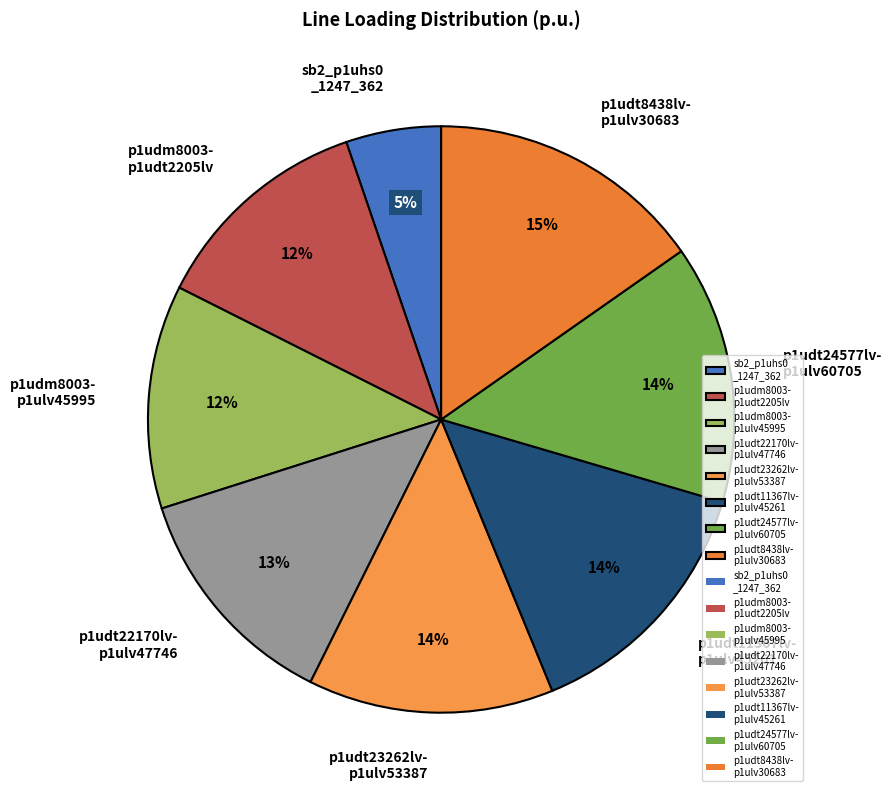

Does p1udt8438lv- p1ulv30683 represent more than half of the total?

No